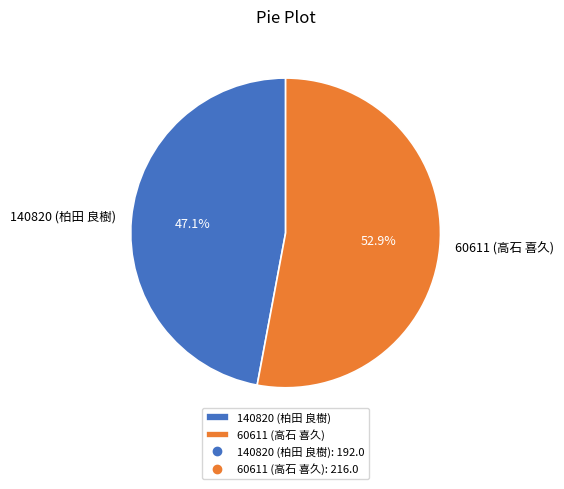

Rank the categories by value from highest to lowest.

60611 (高石 喜久), 140820 (柏田 良樹)